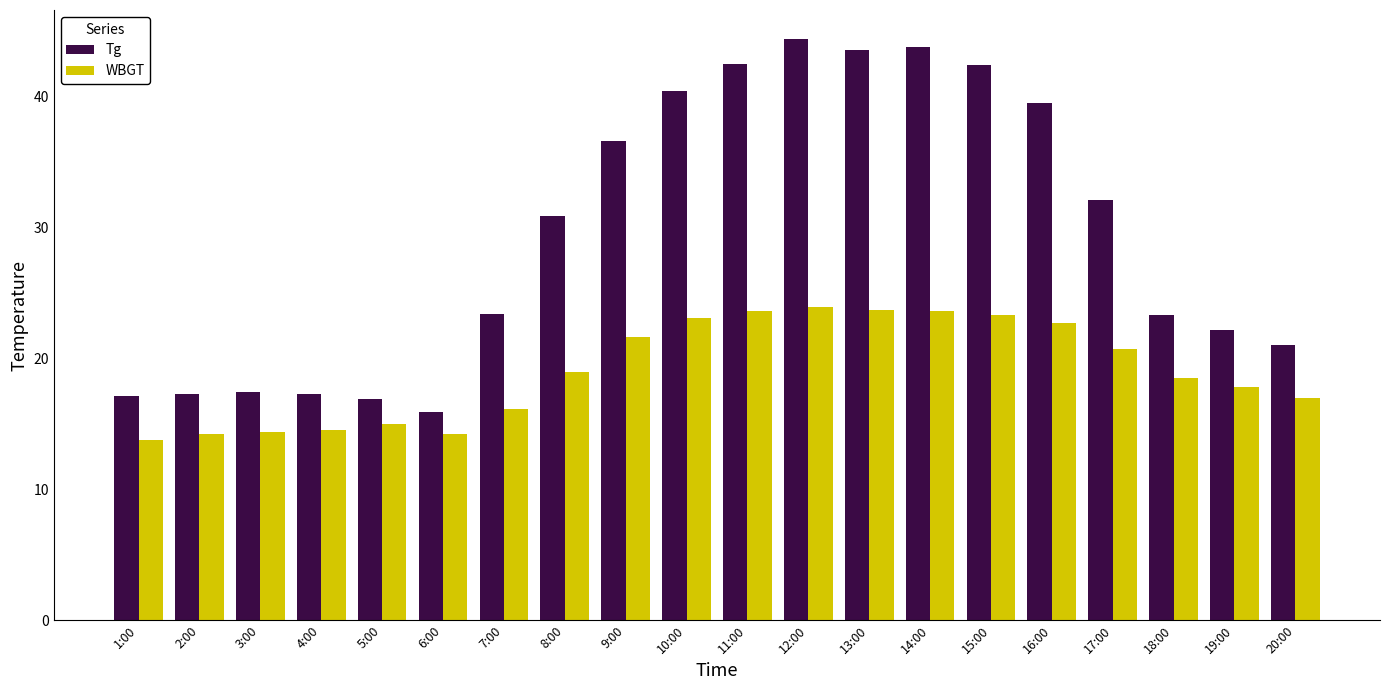

How many data points does each series have?

20